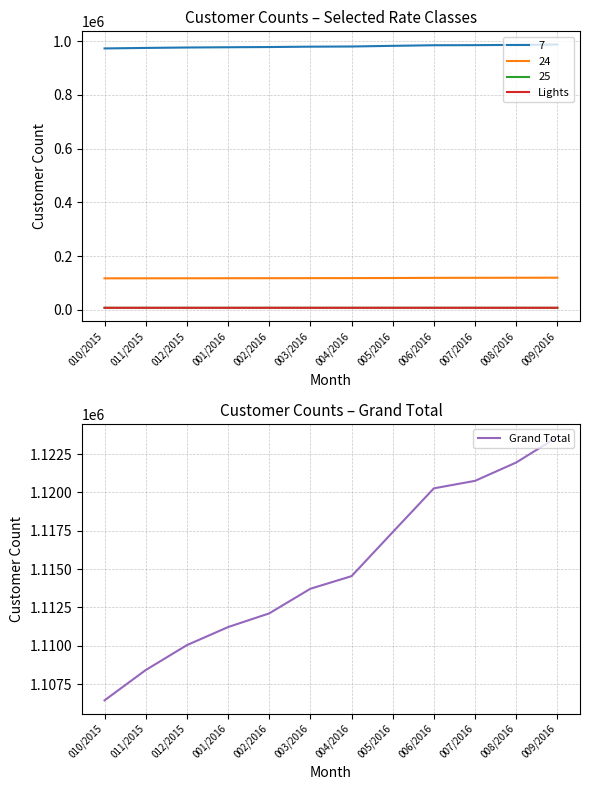

How many interior local valleys does the Lights series have?

2